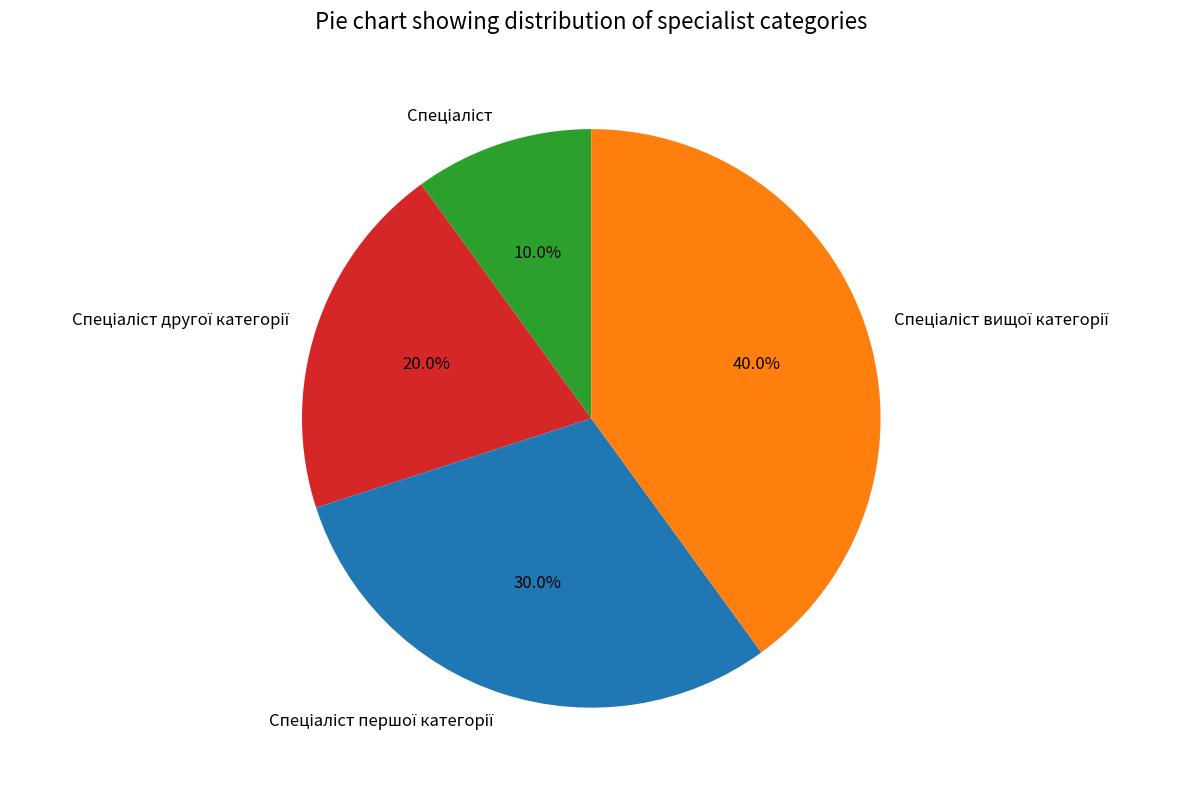

Is there a majority slice in this chart?

No